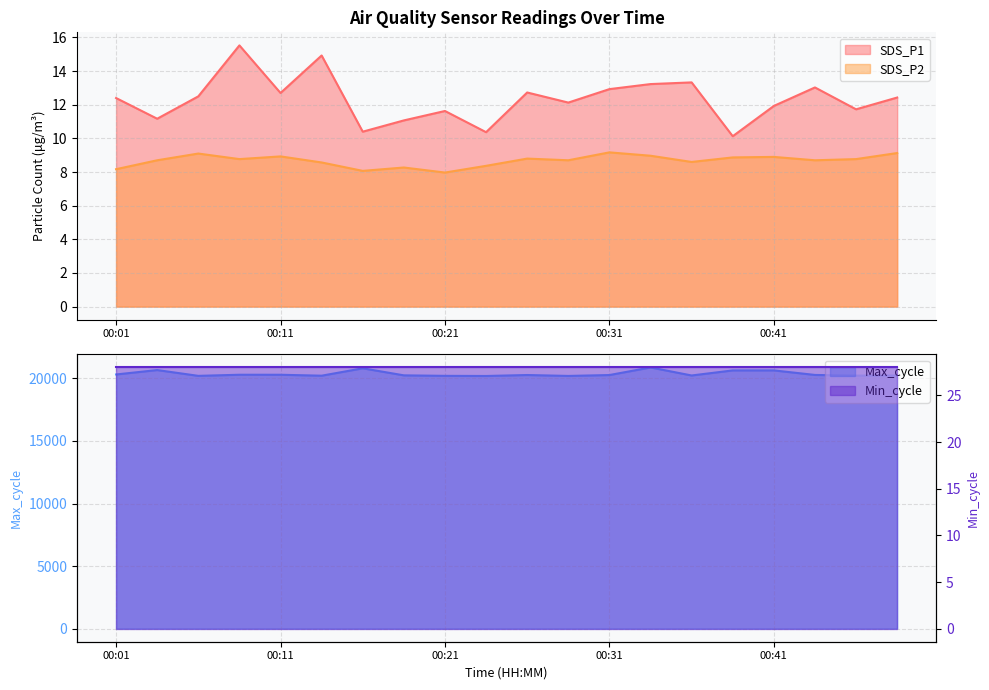

At which label does Max_cycle reach its minimum?

00:24